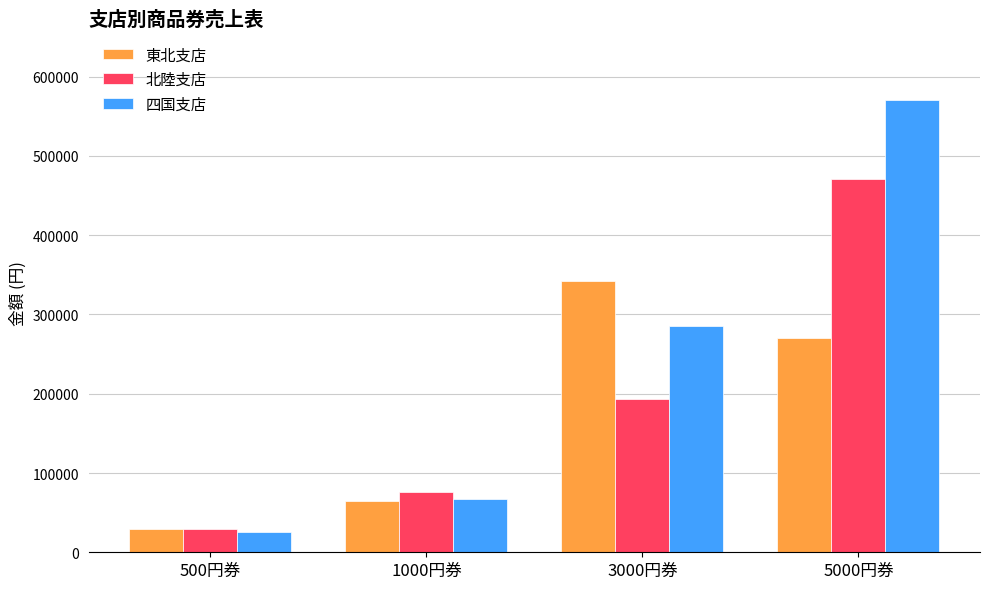

The value of 北陸支店 at 3000円券 is 193050. True or false?

True